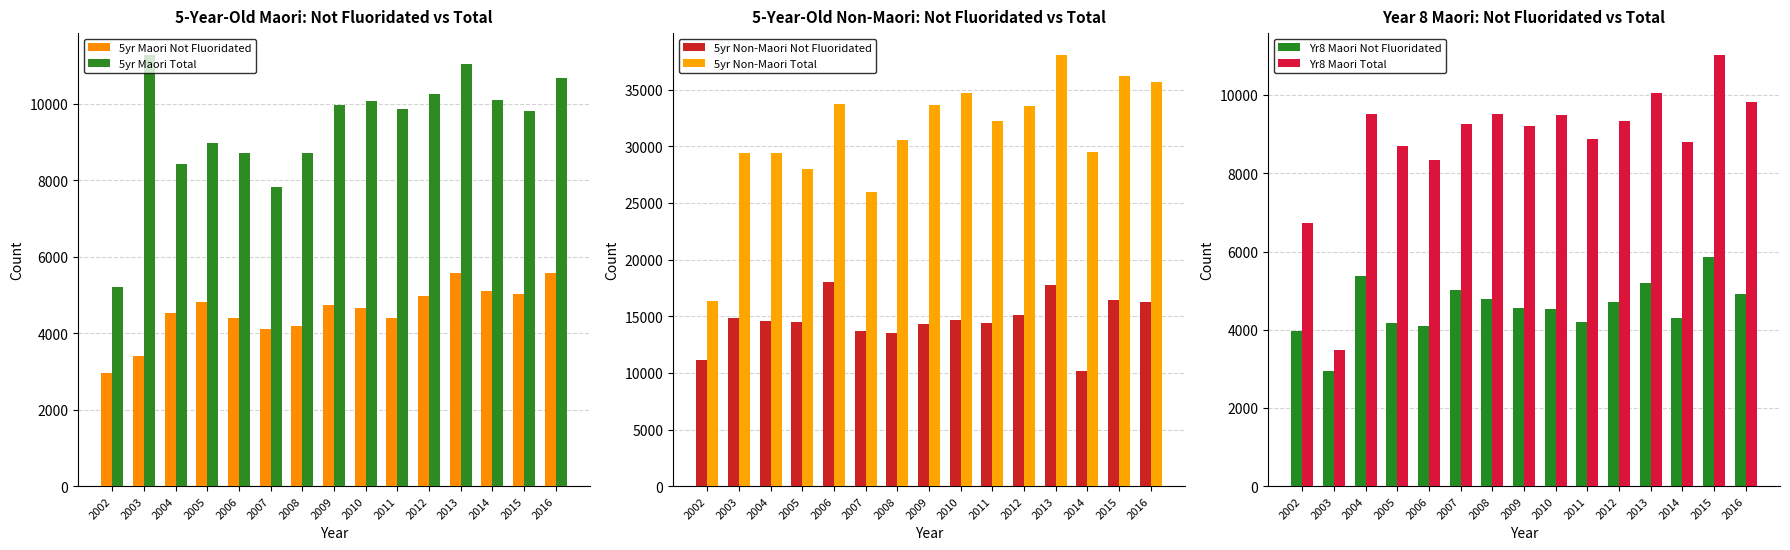

Where is 5yr Maori Total nearest to the value 8250?

2004